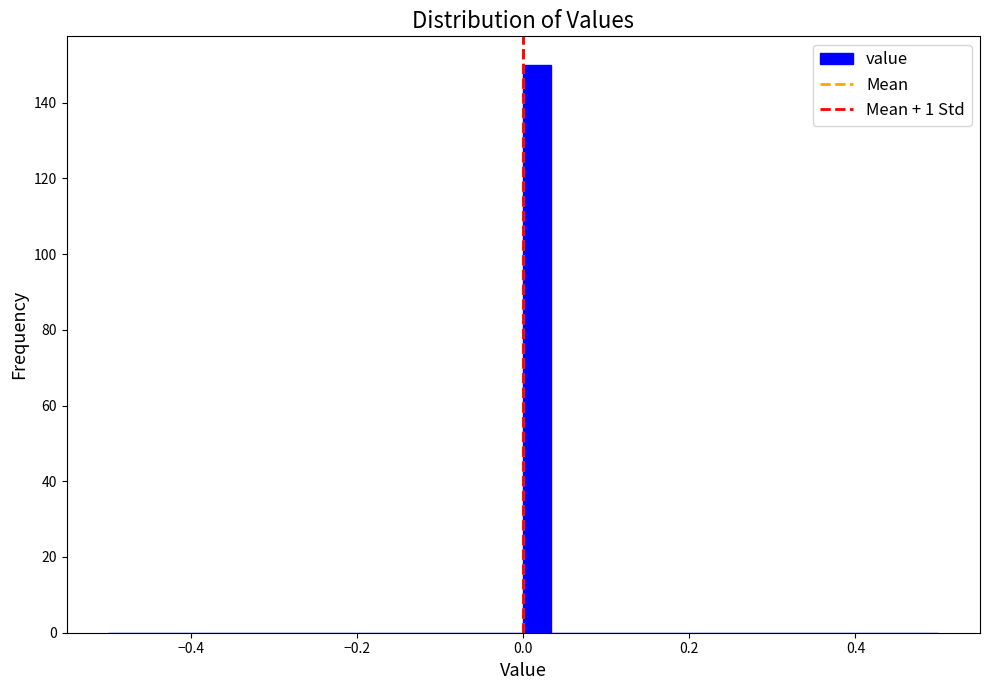

Read against the x-axis, roughly where is the centre of the tallest bar?

0.02